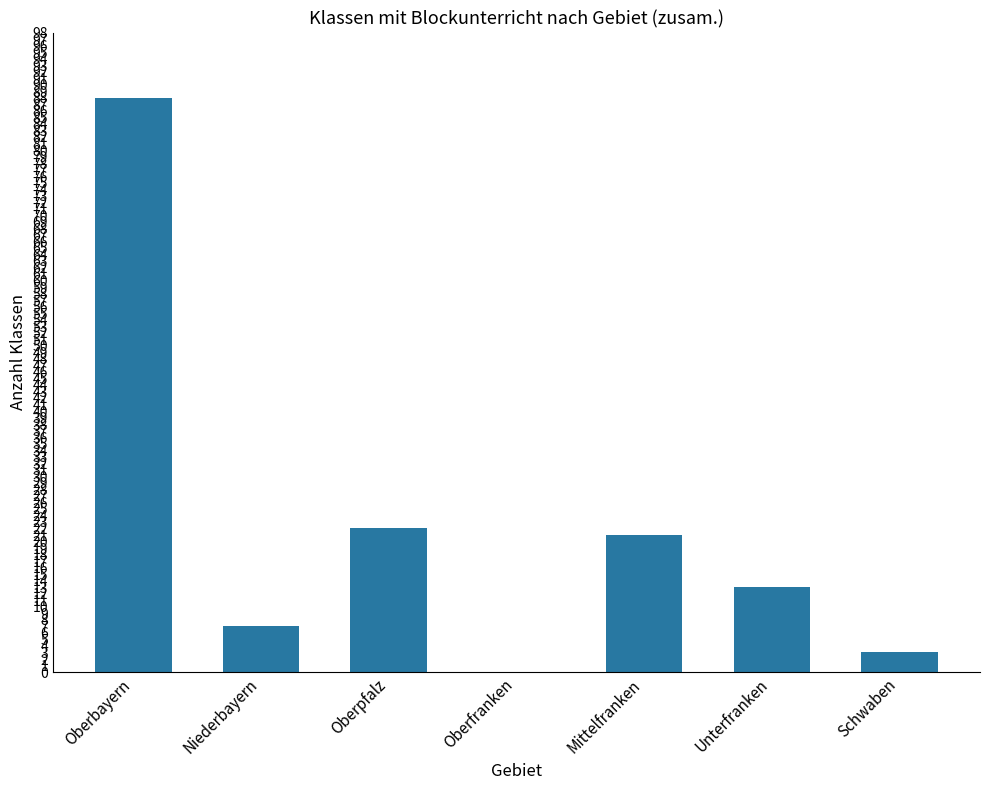

What is the sum of the values at Schwaben and Niederbayern?

10